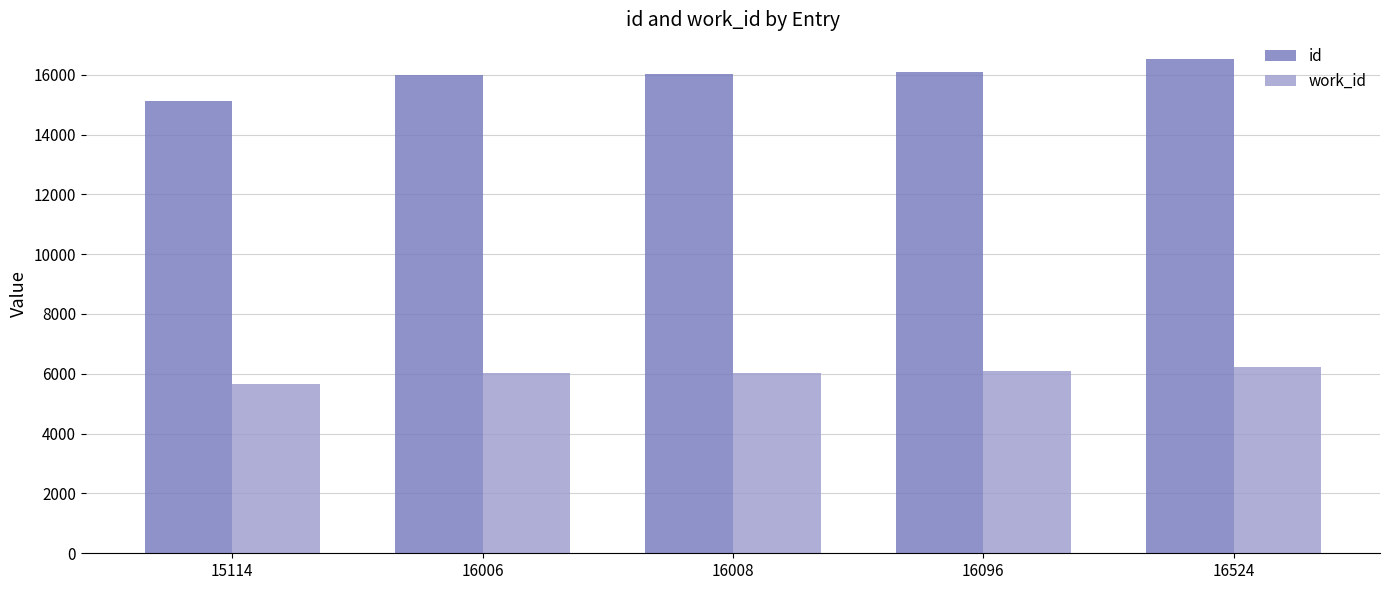

Does the chart contain stacked bars?

No